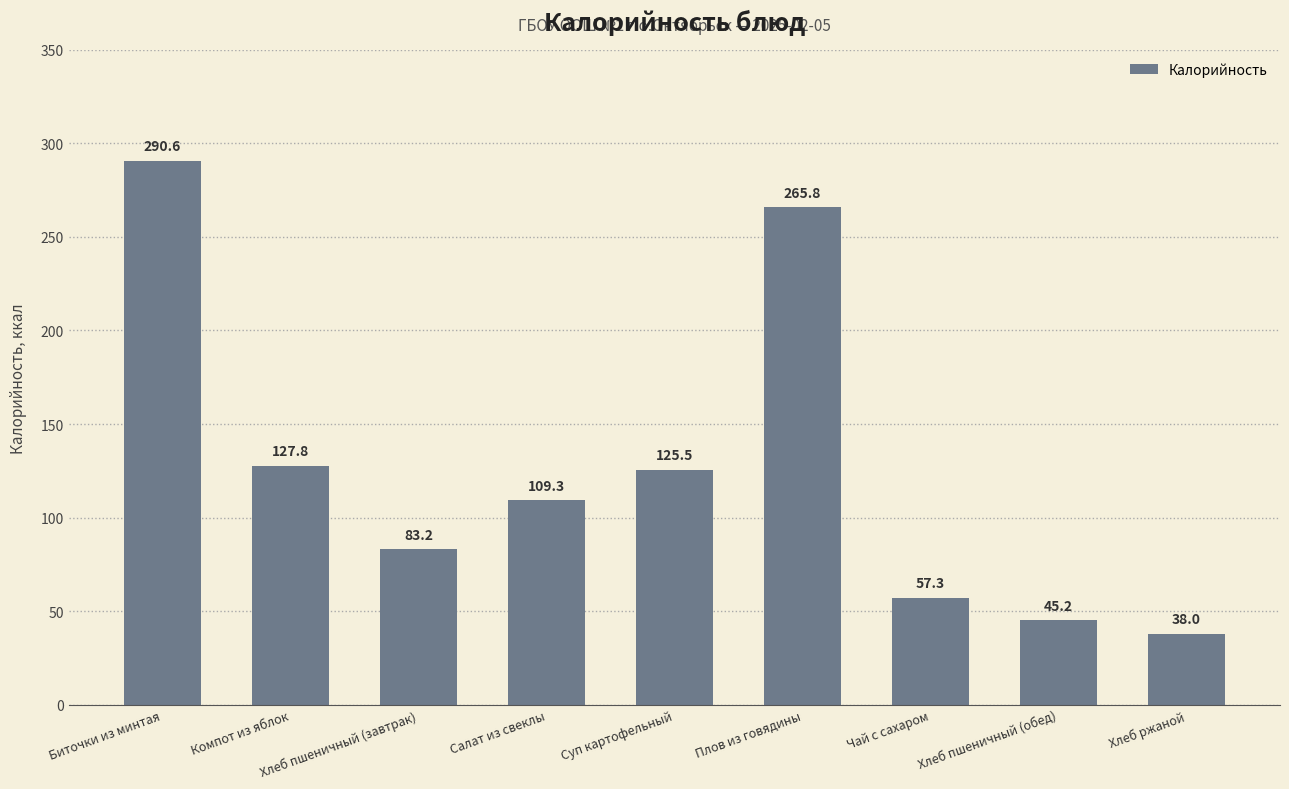

What is the greatest value displayed?

290.6